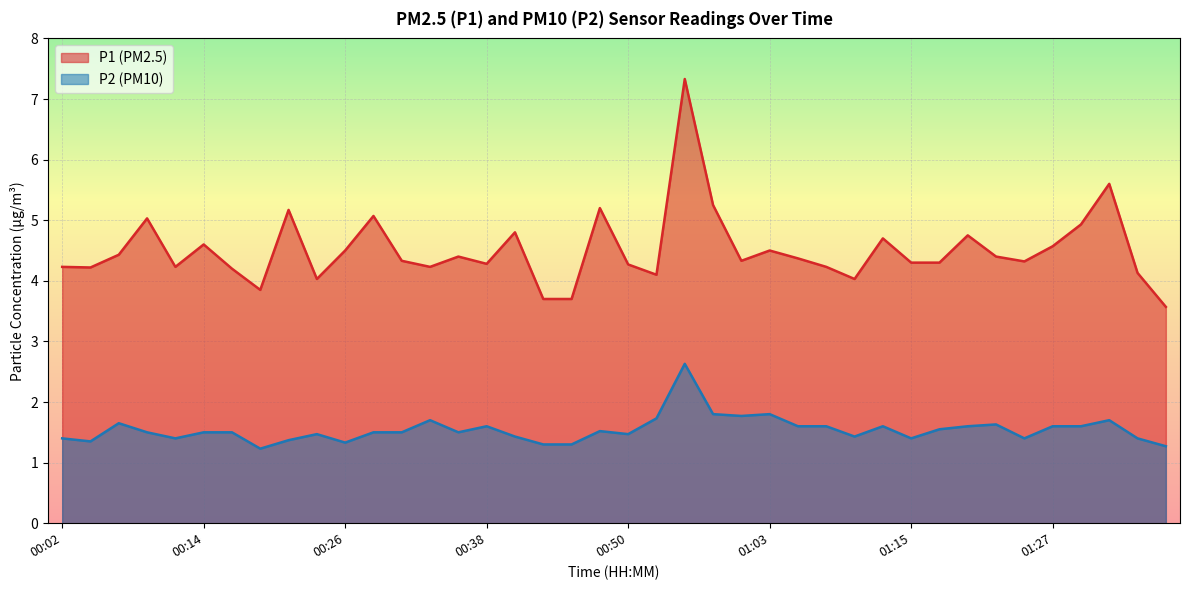

Does the chart display data point markers on the line(s)?

No